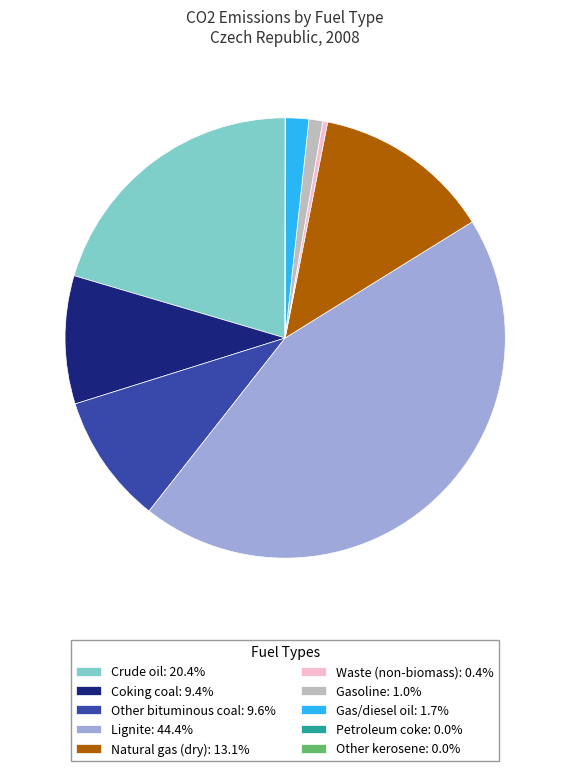

Does Crude oil: 20.4% account for over 50% of the chart?

No